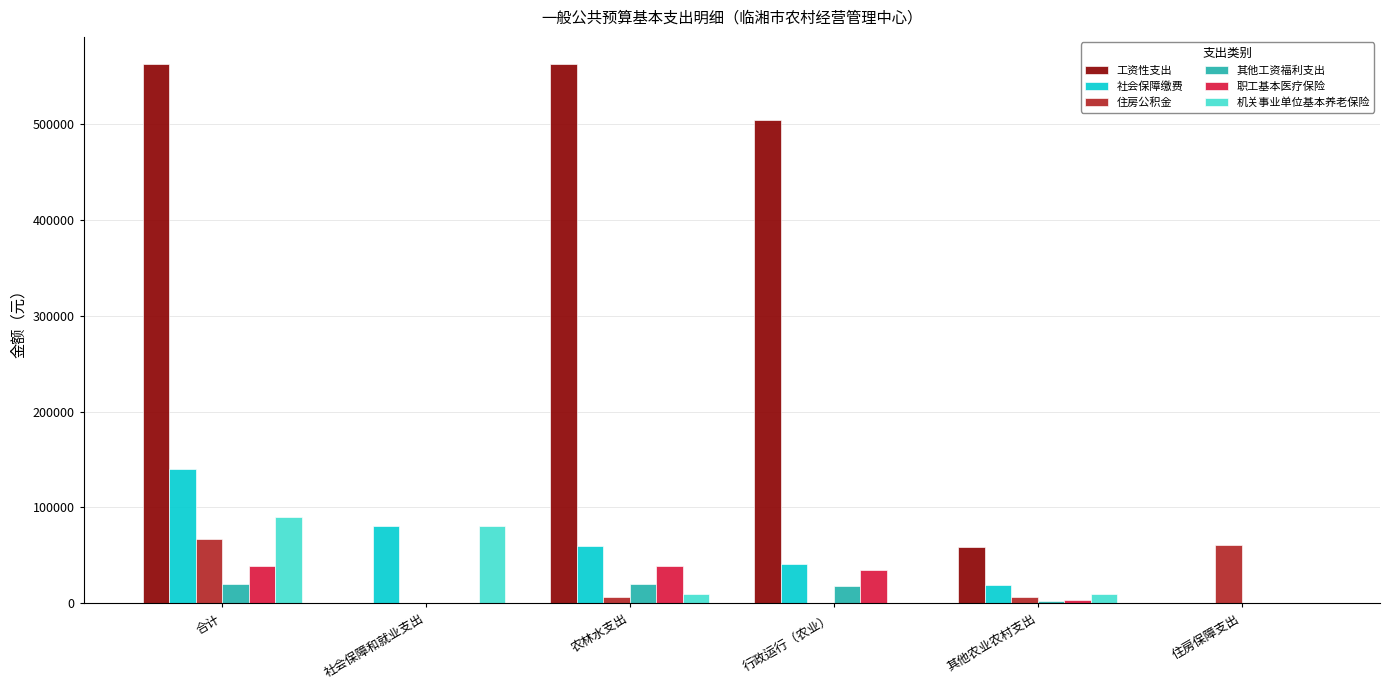

The value of 机关事业单位基本养老保险 at 合计 is 49756.0. True or false?

False